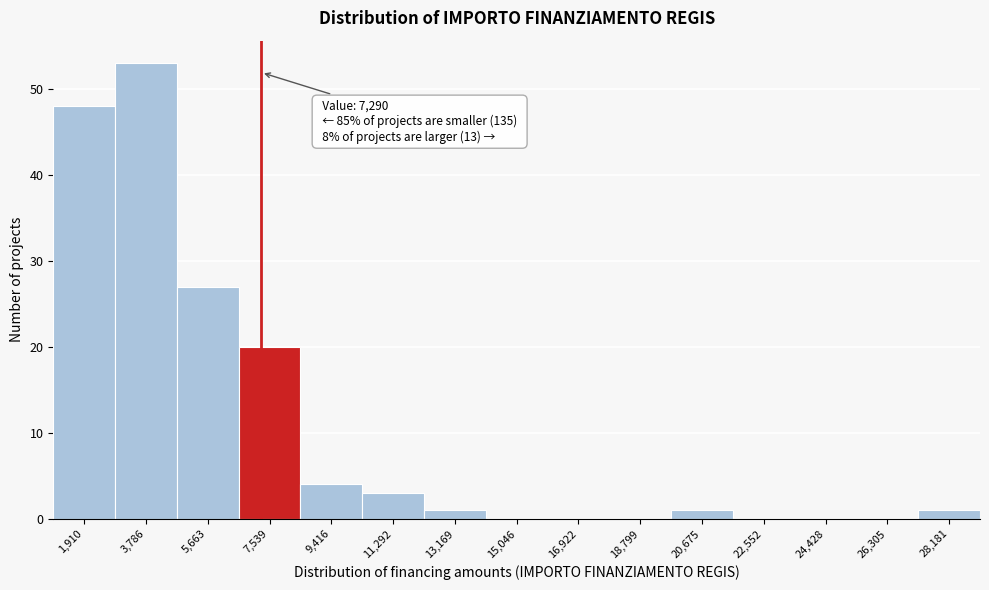

Over which range of the x-axis is the bar tallest?

2800 to 4800